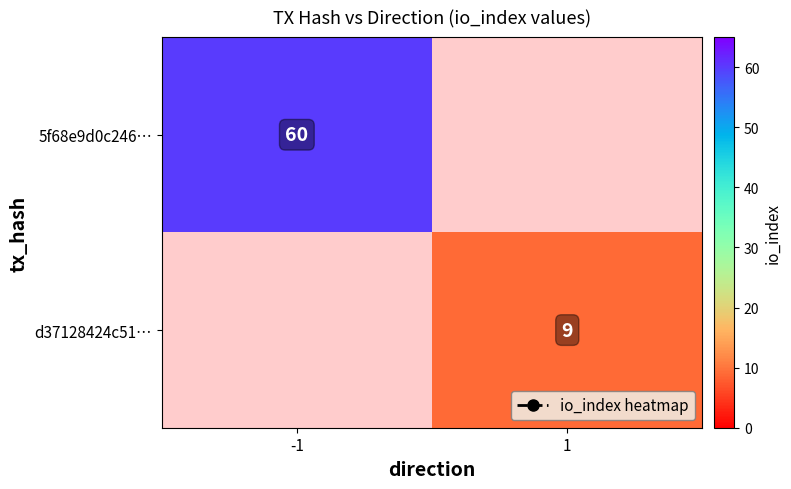

What is the difference between the highest and lowest values at -1?

60